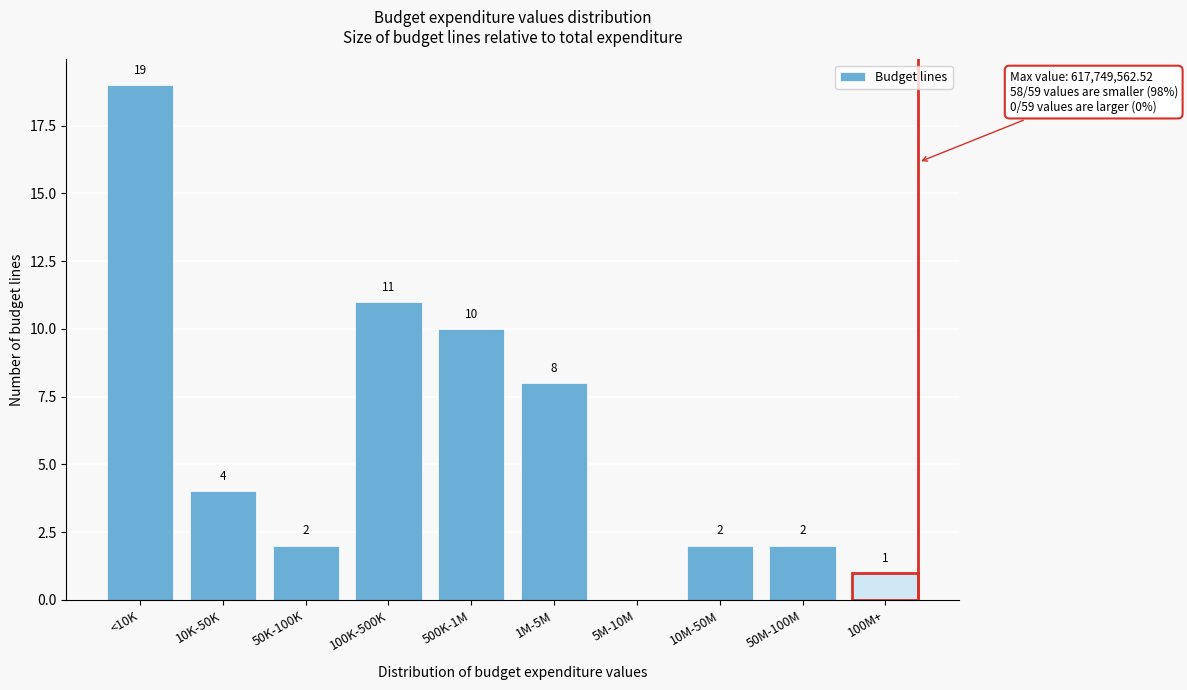

Reading right to left, list all the values displayed in this chart.

100M+=1	50M-100M=2	10M-50M=2	5M-10M=0	1M-5M=8	500K-1M=10	100K-500K=11	50K-100K=2	10K-50K=4	<10K=19